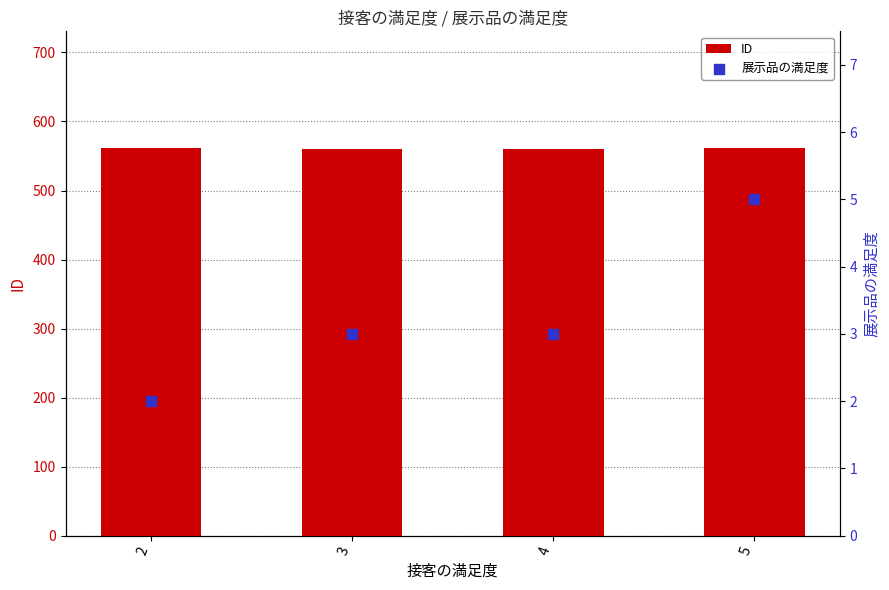

Which series contains the lowest Y value?

展示品の満足度